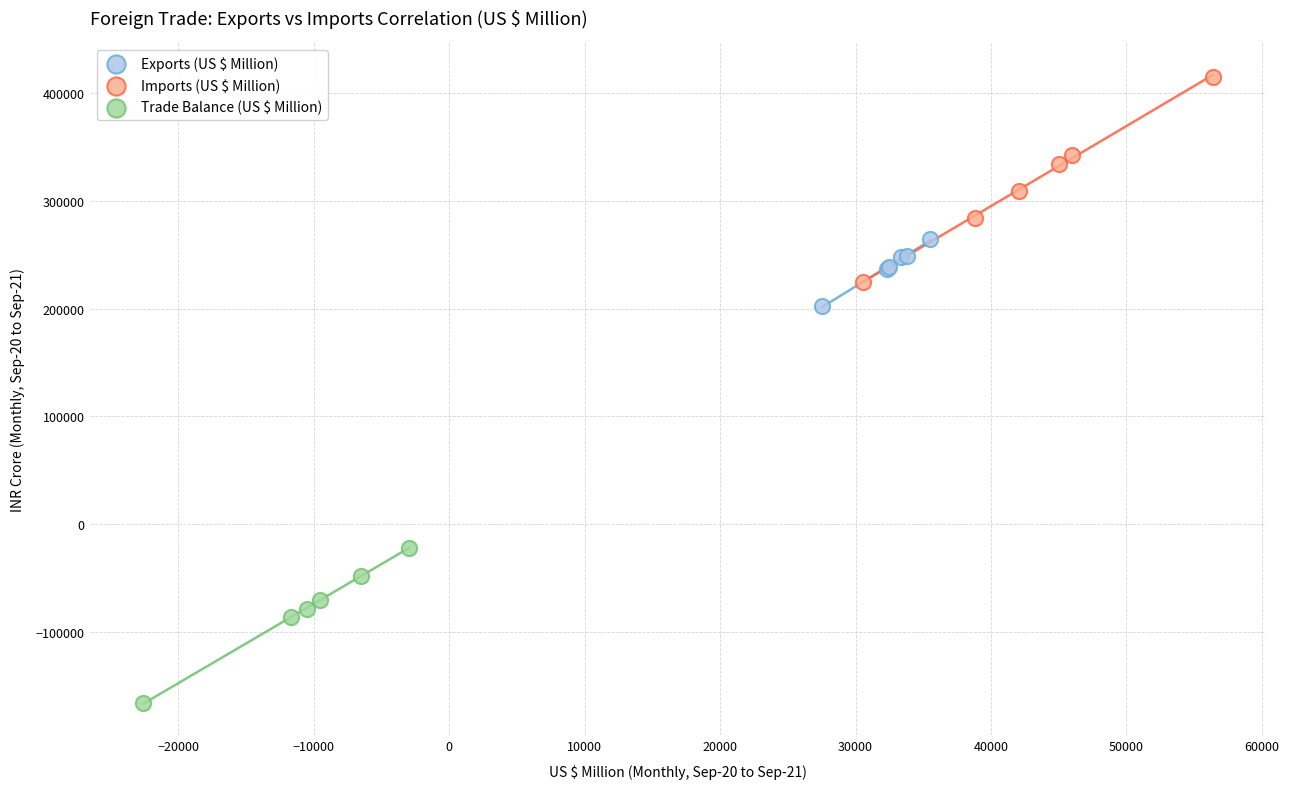

Which series contains the lowest Y value?

Trade Balance (US $ Million)